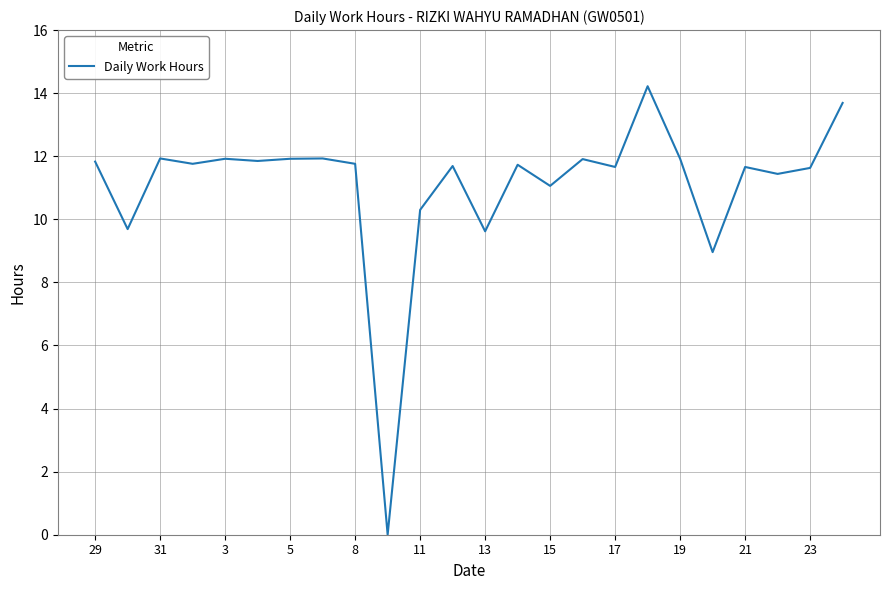

What is the sum of all values?

266.1